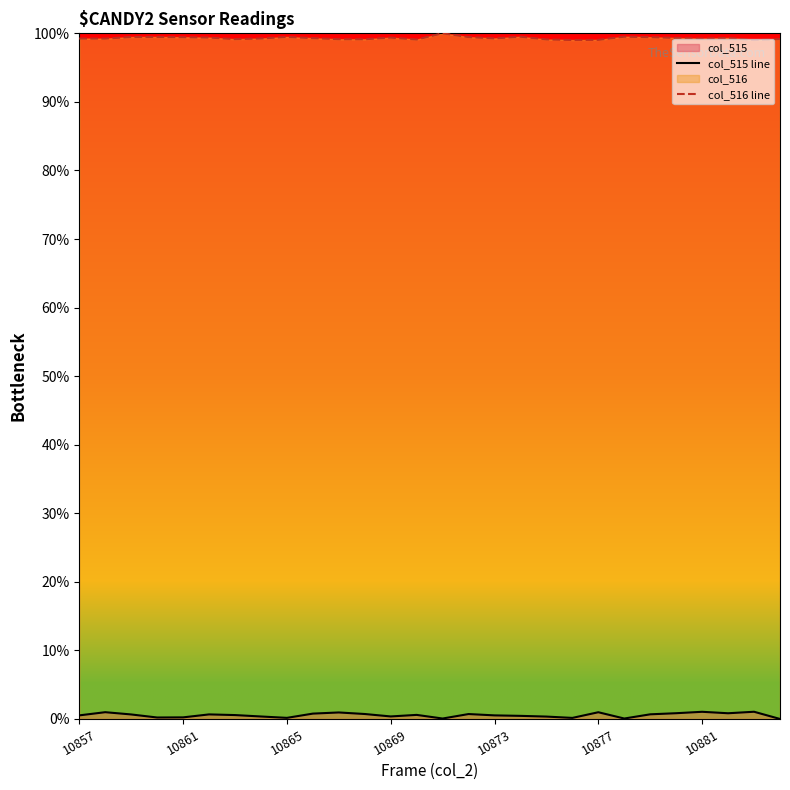

True or false: col_516 line has a value of 133.8 at 18.

False